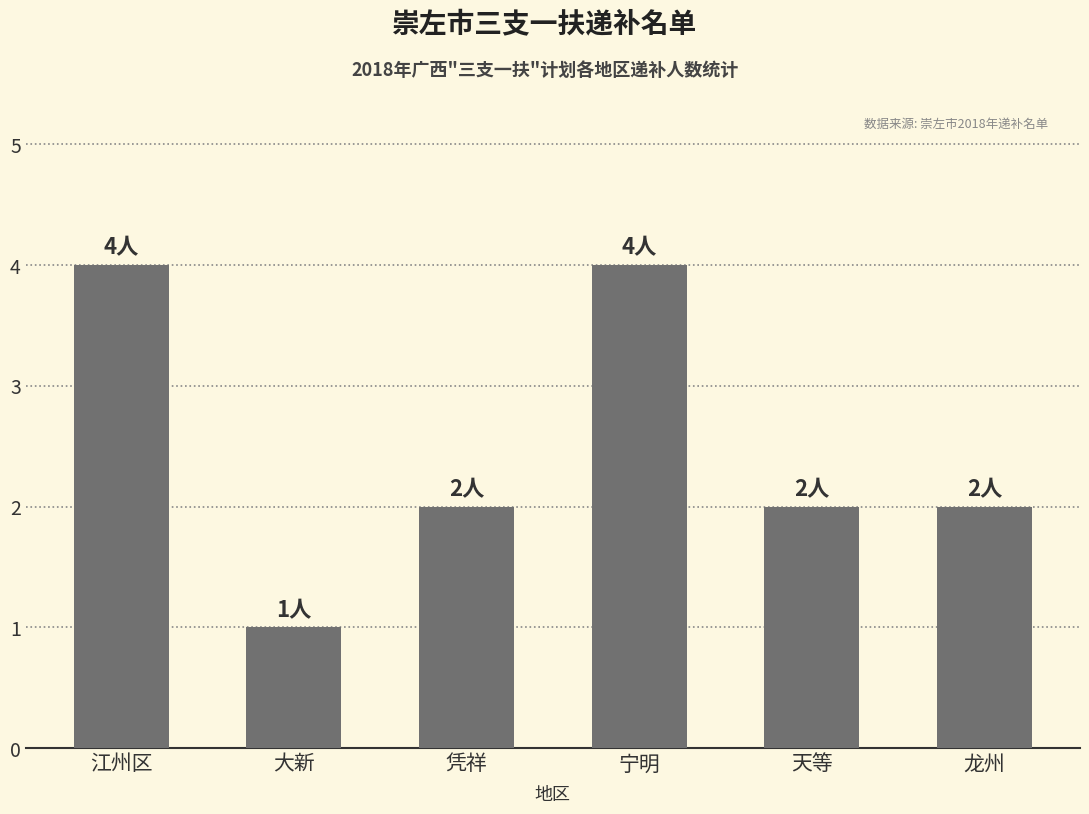

What is the change in value from 大新 to 凭祥?

+1